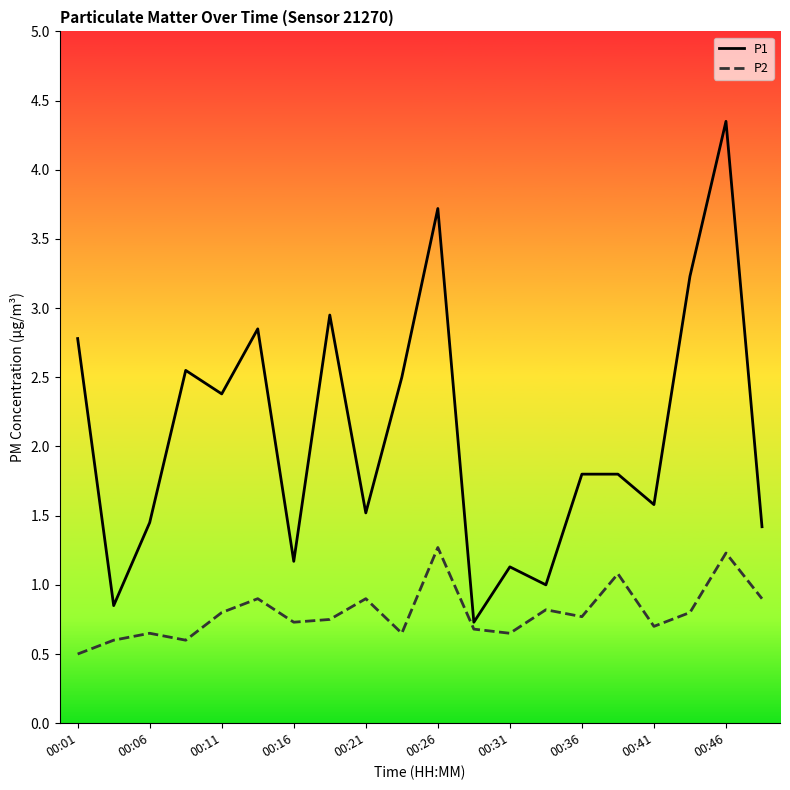

Rank the series by their maximum value, from highest to lowest.

P1, P2